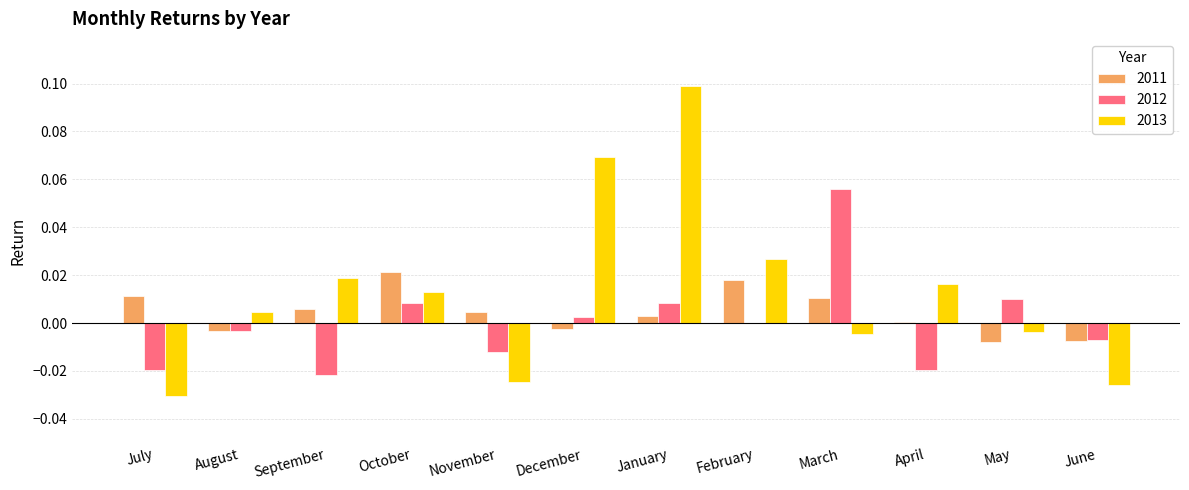

The 2013 series shows 0.0 at February. True or false?

True